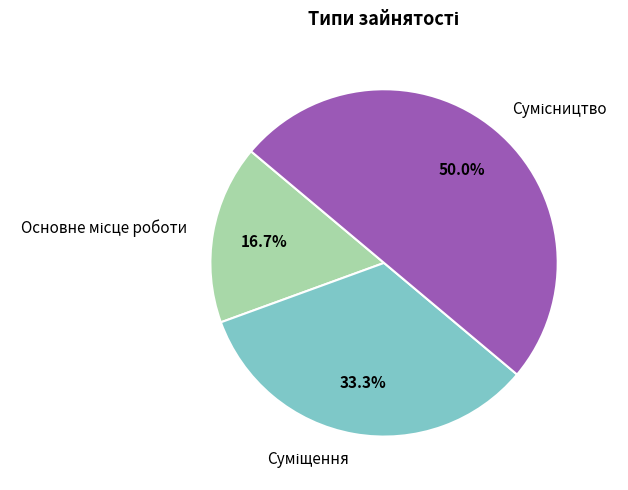

How much of the chart is everything except Суміщення?

66.7%